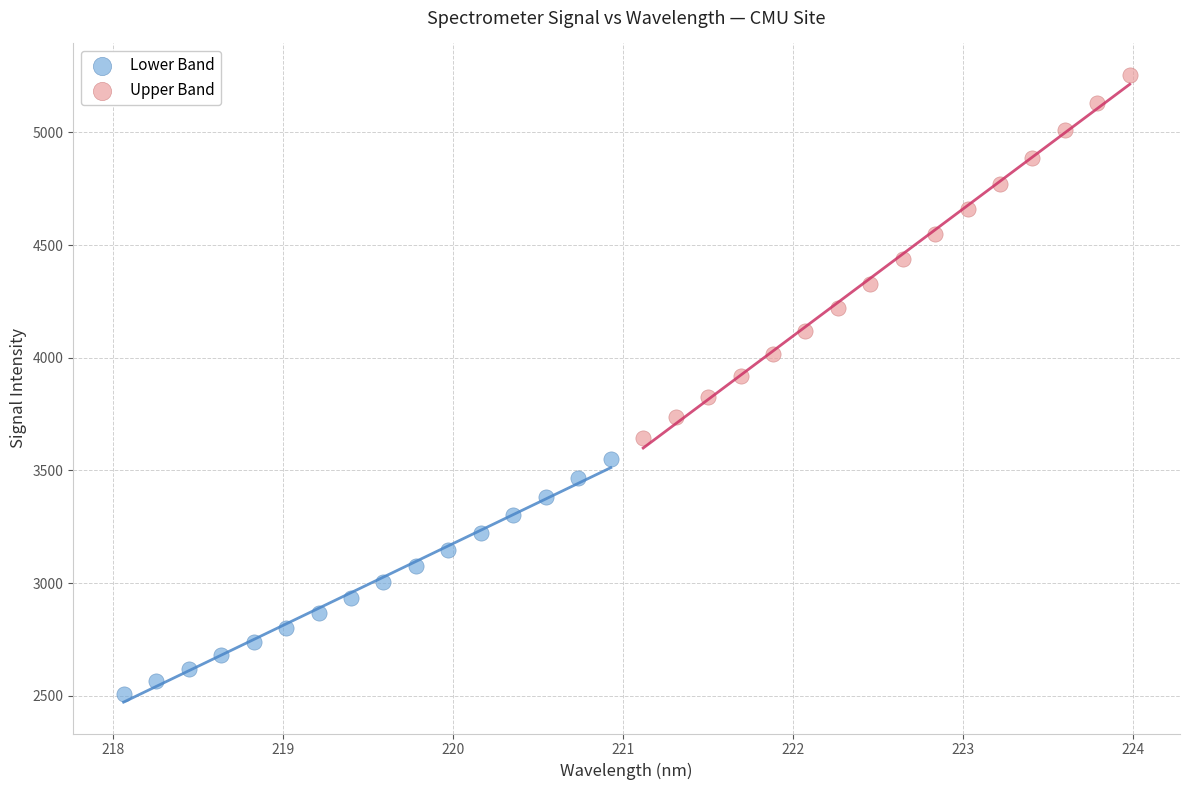

Which series contains the lowest Y value?

Lower Band